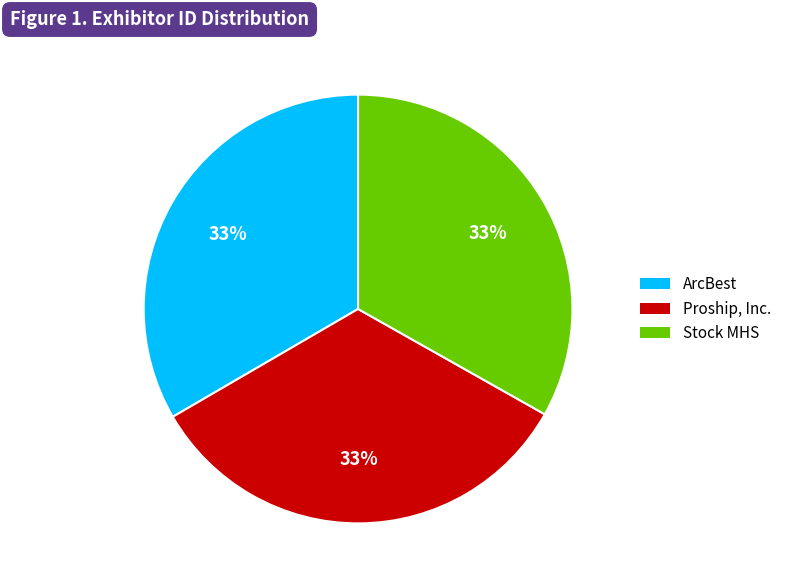

To the nearest percent, what percentage of the pie is ArcBest?

33%